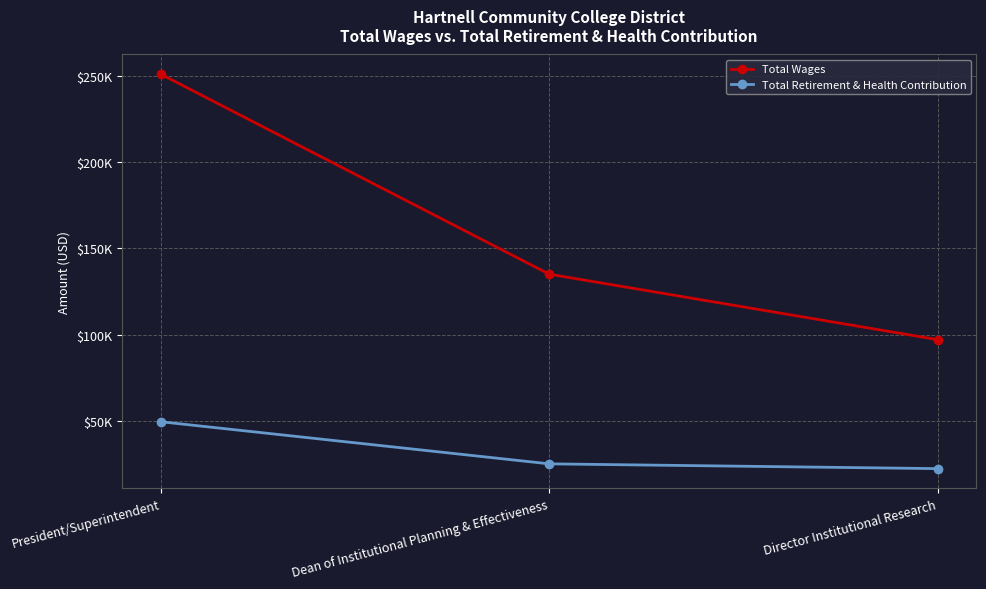

Is this an area chart (filled region under the line)?

No